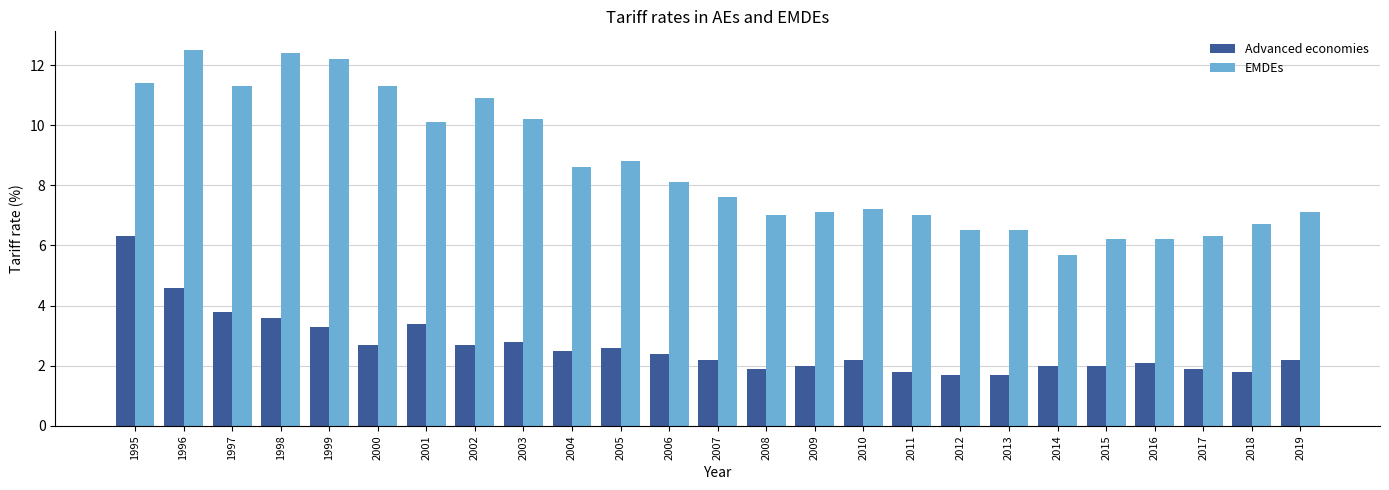

What is the sum of the Advanced economies values at 1995 and 1998?

9.9